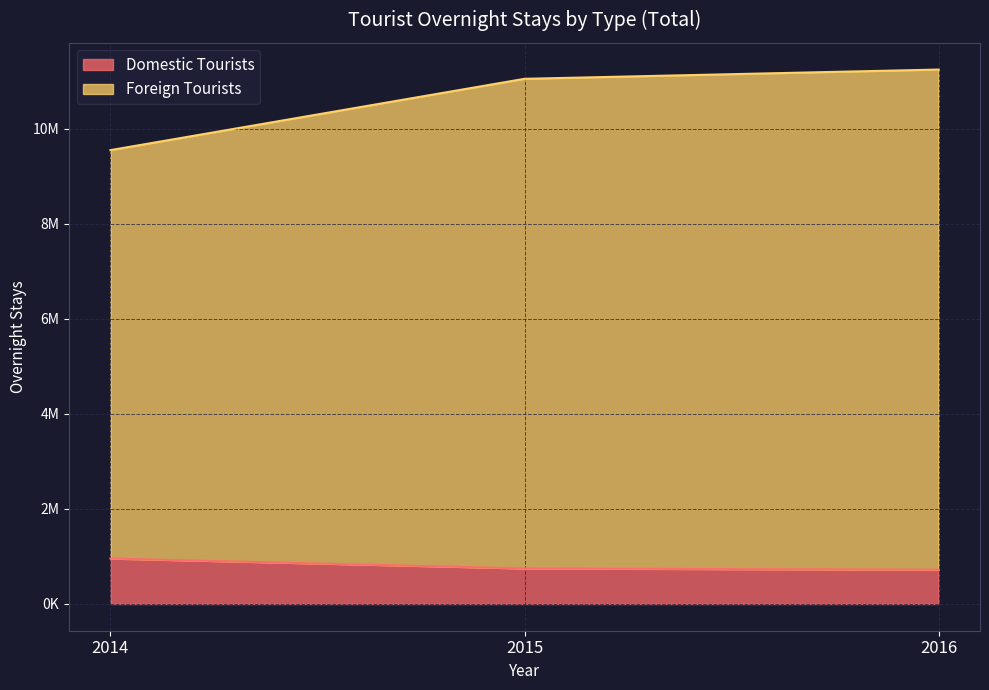

Does the chart display data point markers on the line(s)?

No